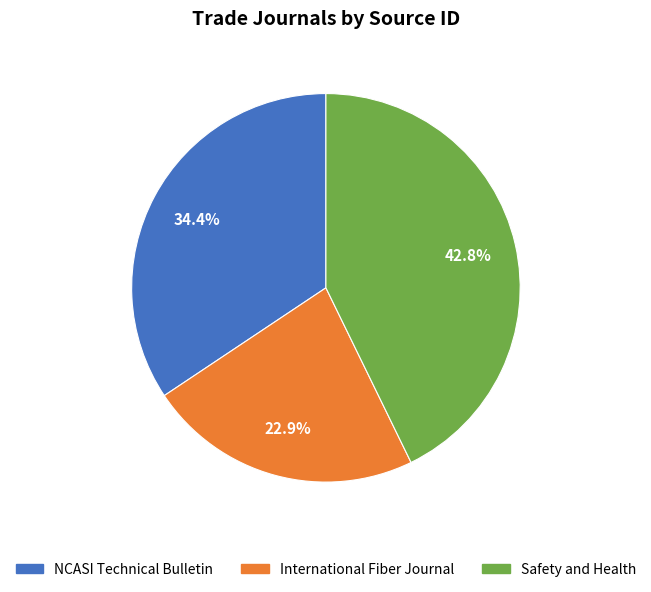

Approximately how many times larger is the value at International Fiber Journal compared to NCASI Technical Bulletin?

0.7